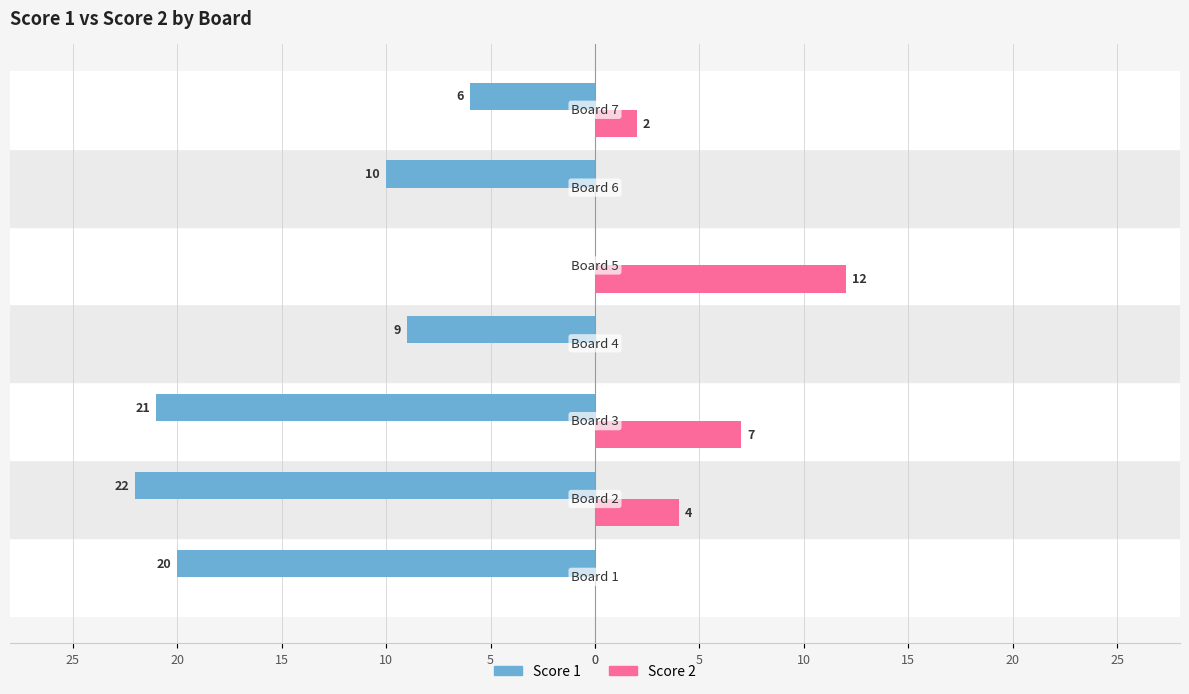

How many bars are there in total?

14